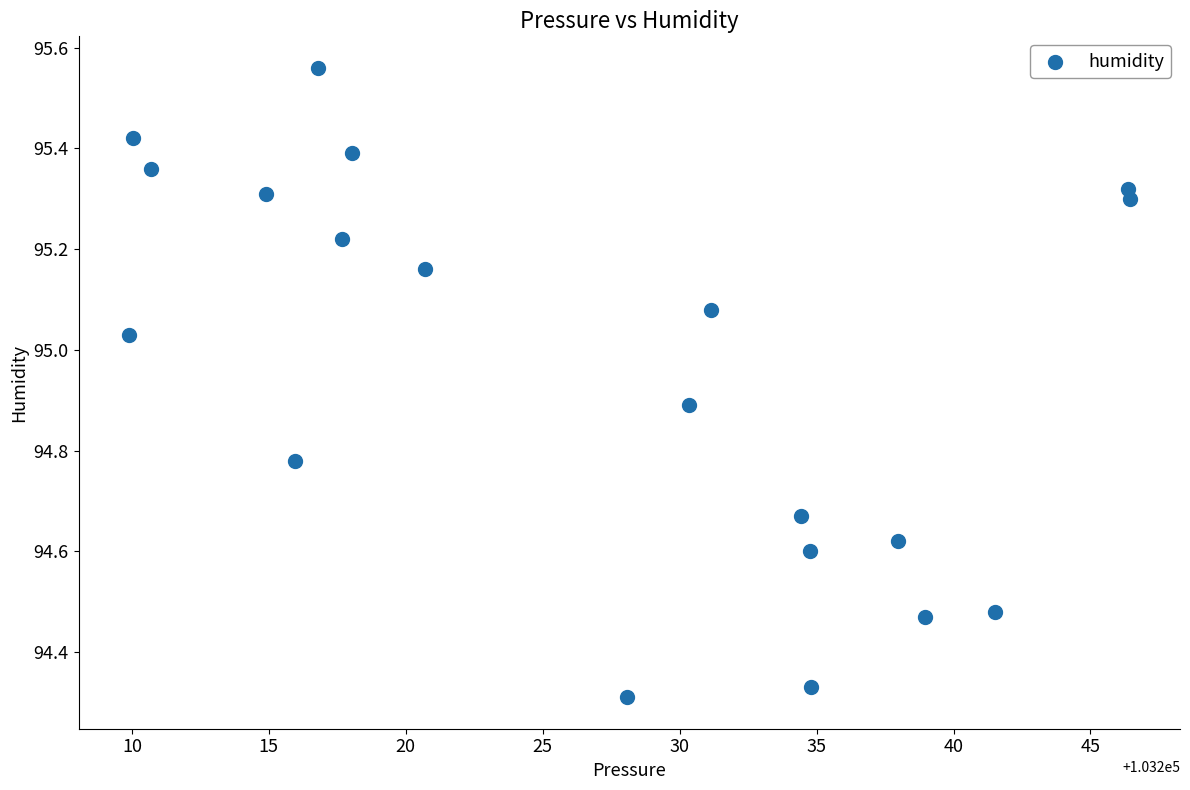

What is the range of X values (max minus min)?

36.6